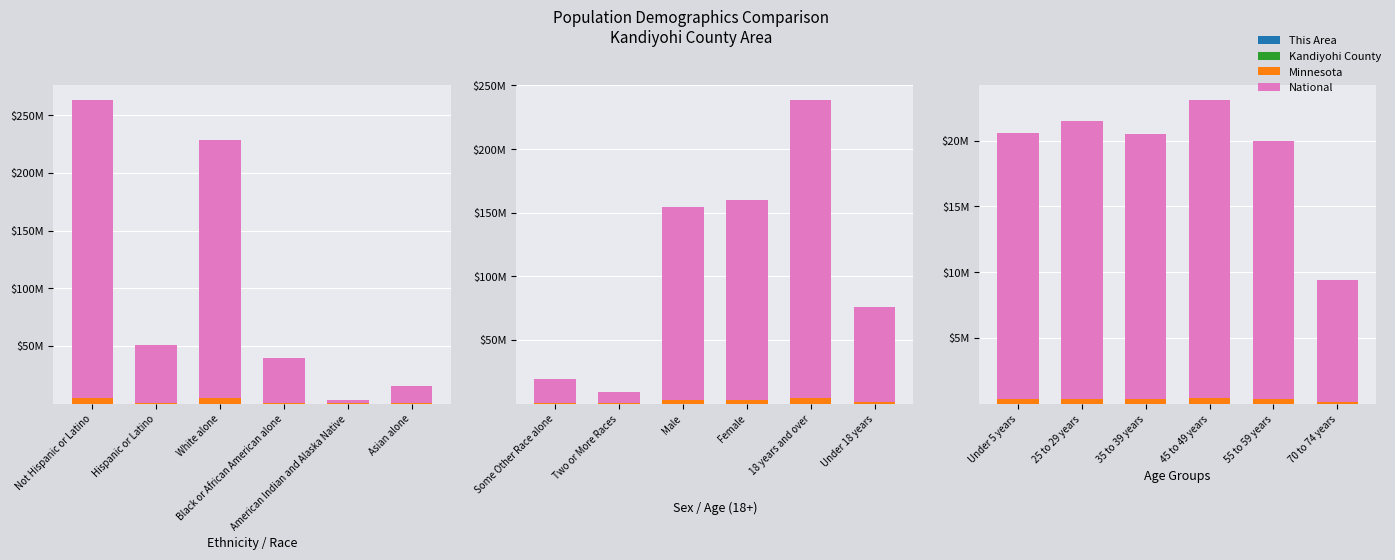

What is the label of the 6th bar from the right?

Under 5 years